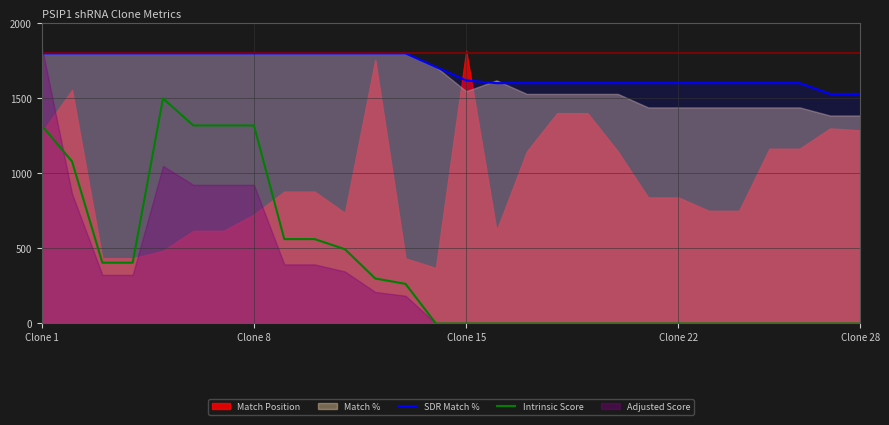

The value of Intrinsic Score at Clone 28 is 0.0. True or false?

True